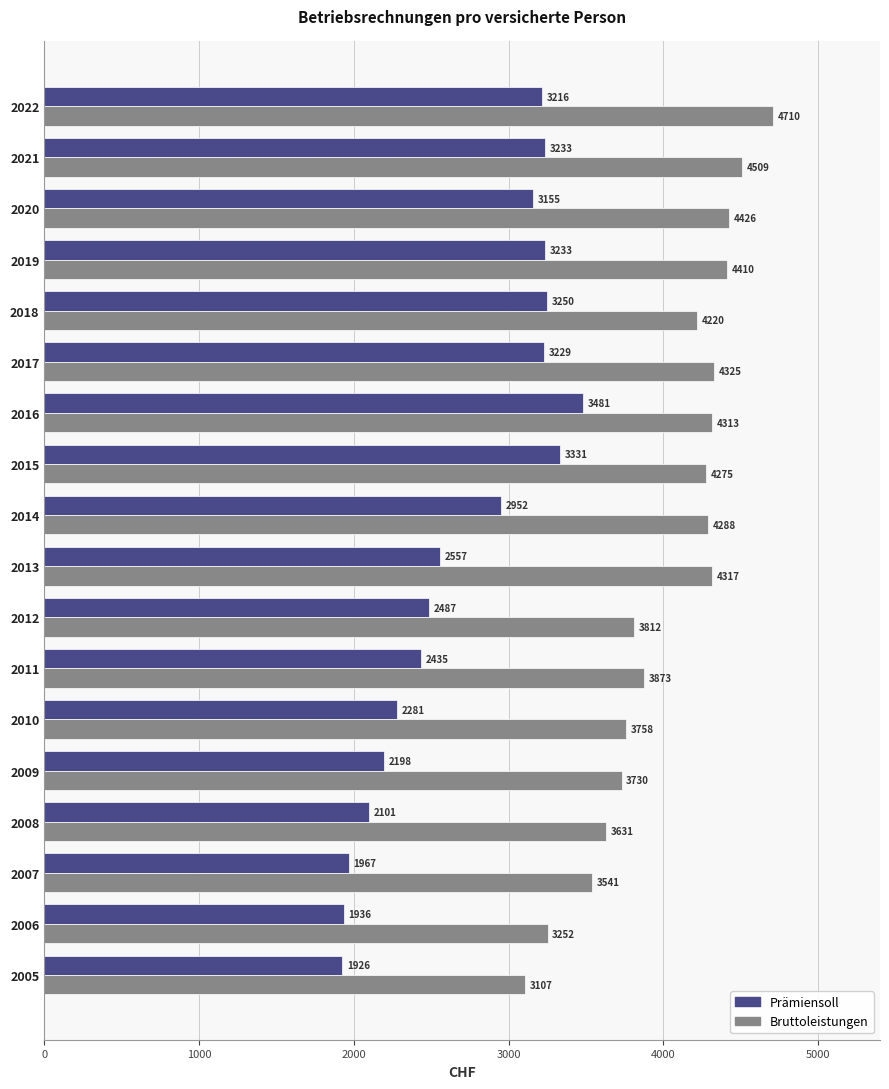

The Bruttoleistungen series shows 3729.6 at 2009. True or false?

True